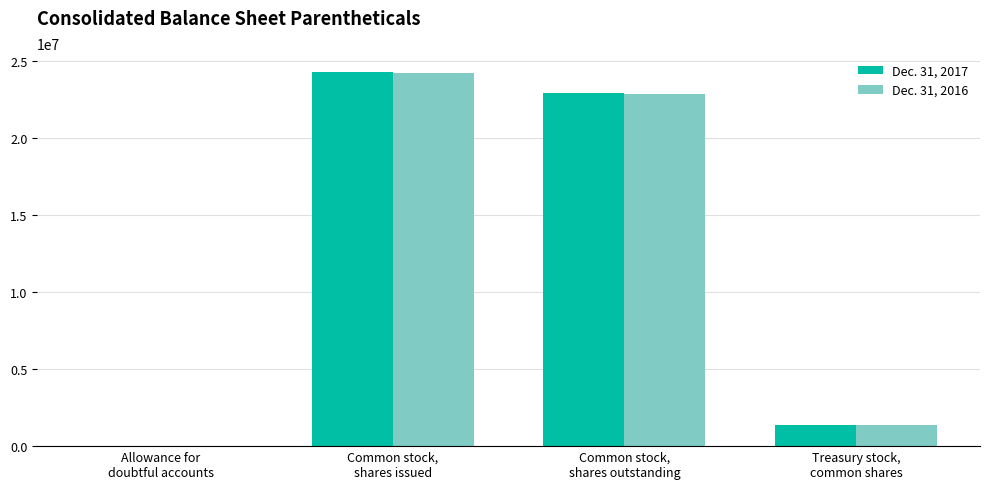

What is the highest value of the Dec. 31, 2017 series?

24294084